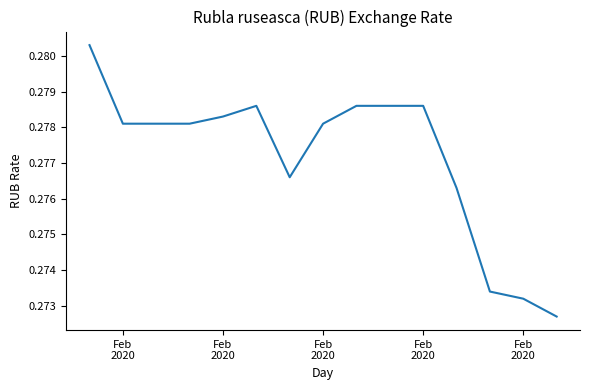

What is the label of the 11th point from the right?

Feb
2020